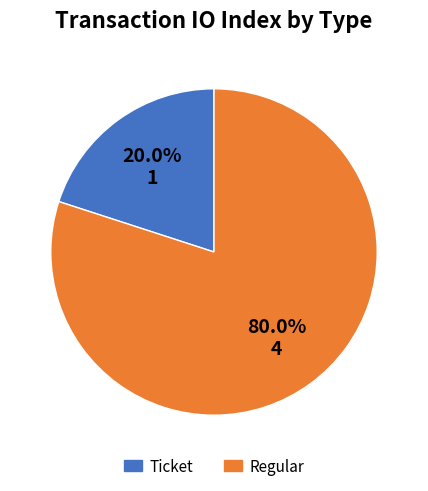

To the nearest percent, what portion does Regular represent?

80%